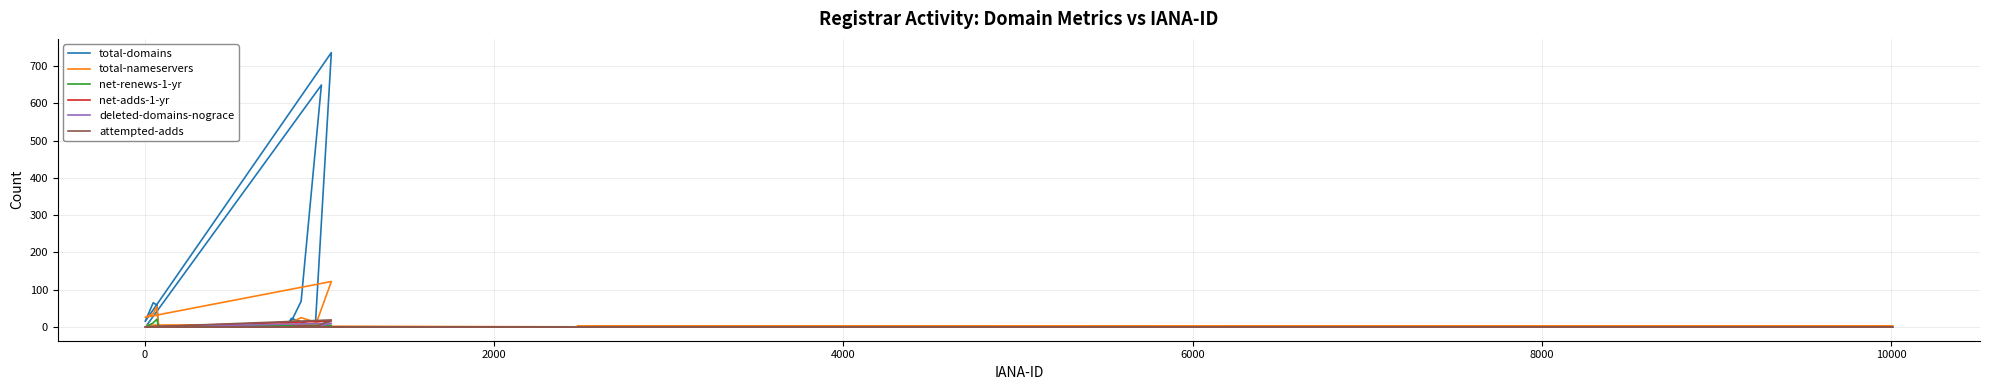

Is this an area chart (filled region under the line)?

No